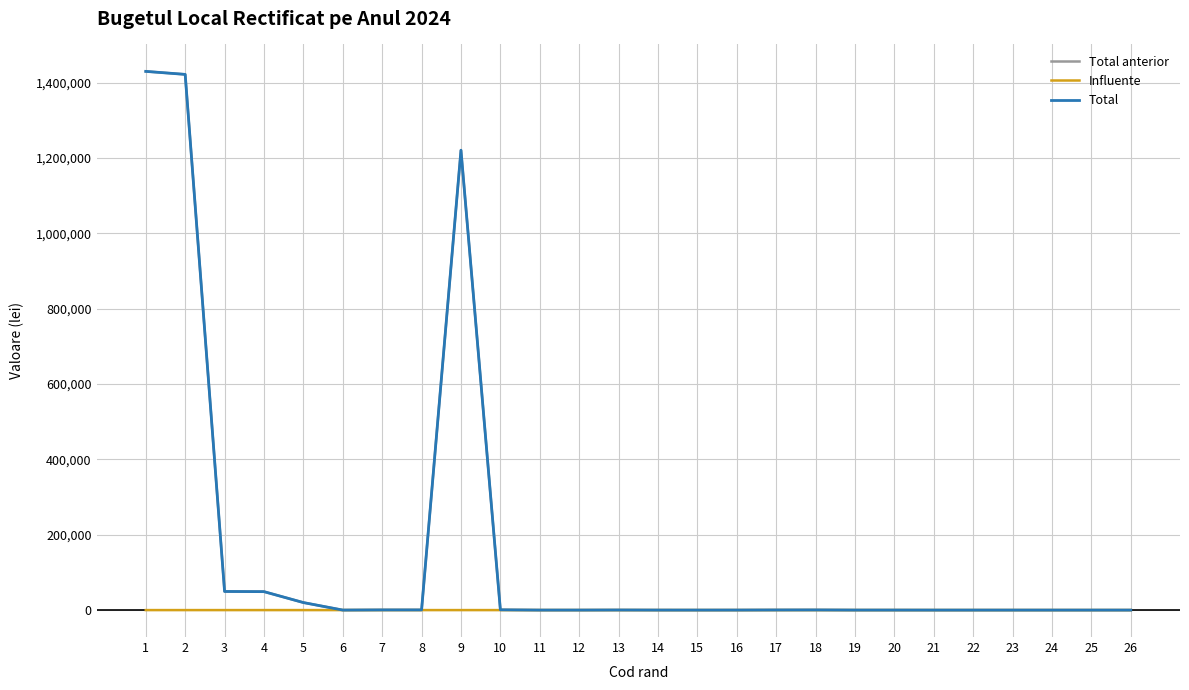

The value of Total at 9 is 2019361. True or false?

False